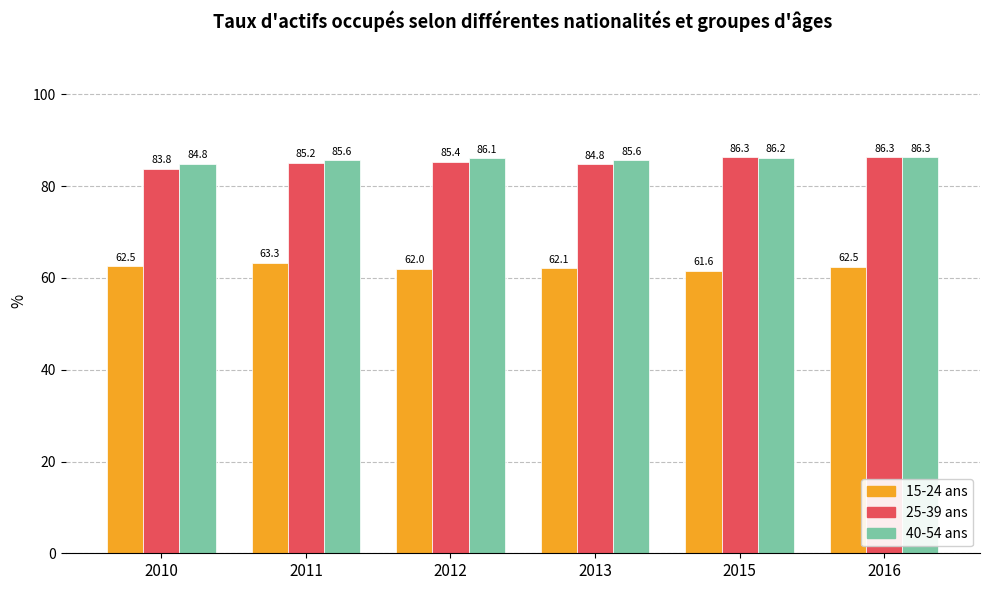

What is the difference between the second highest and second lowest values in the 15-24 ans series?

0.6